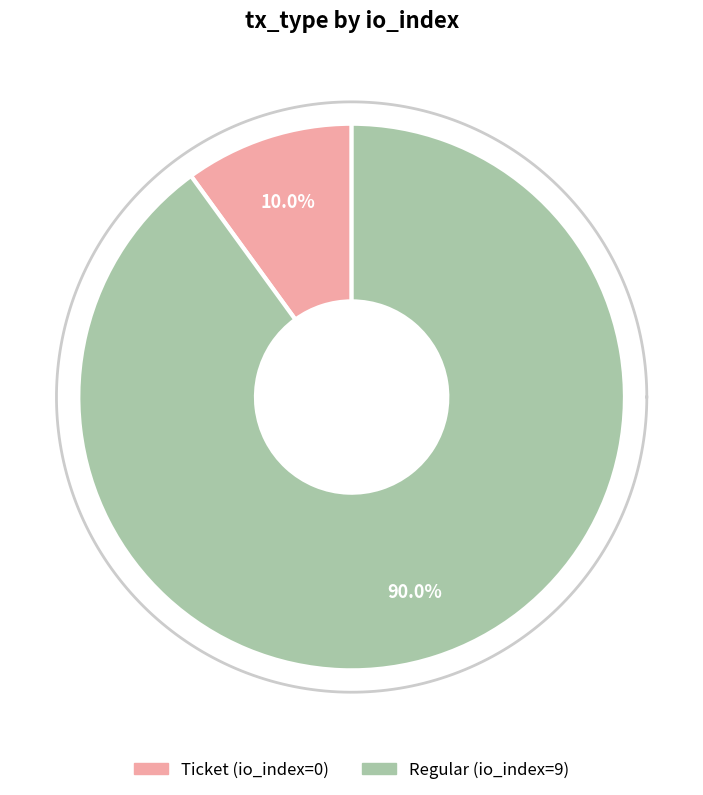

Which slice is the smallest?

Ticket (io_index=0)